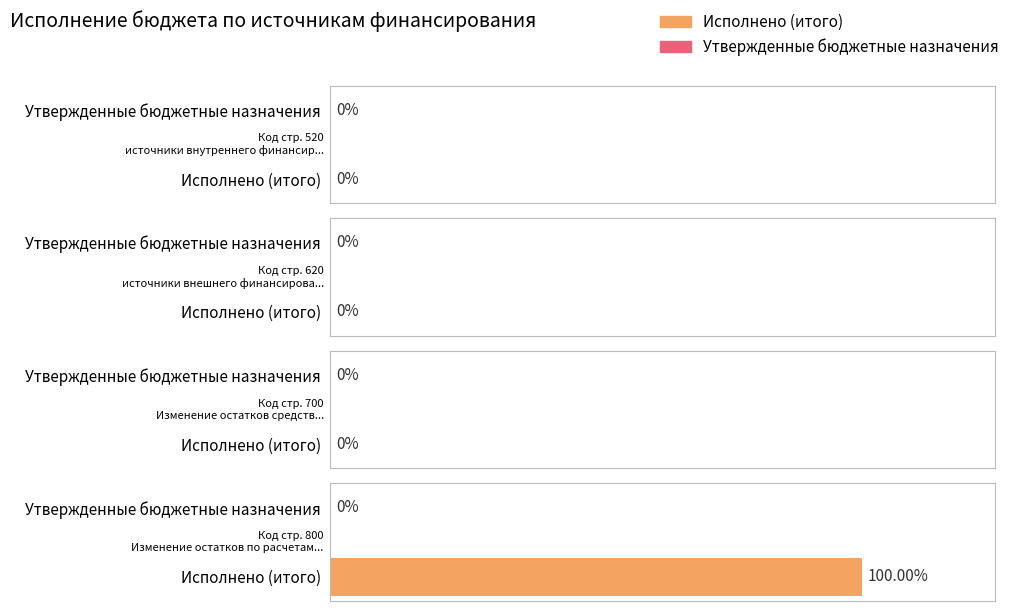

Reading left to right, list all the values displayed in this chart.

Исполнено (итого): 0.0	0.0	0.0	12015472.7
Утвержденные бюджетные назначения: 0.0	0.0	0.0	0.0